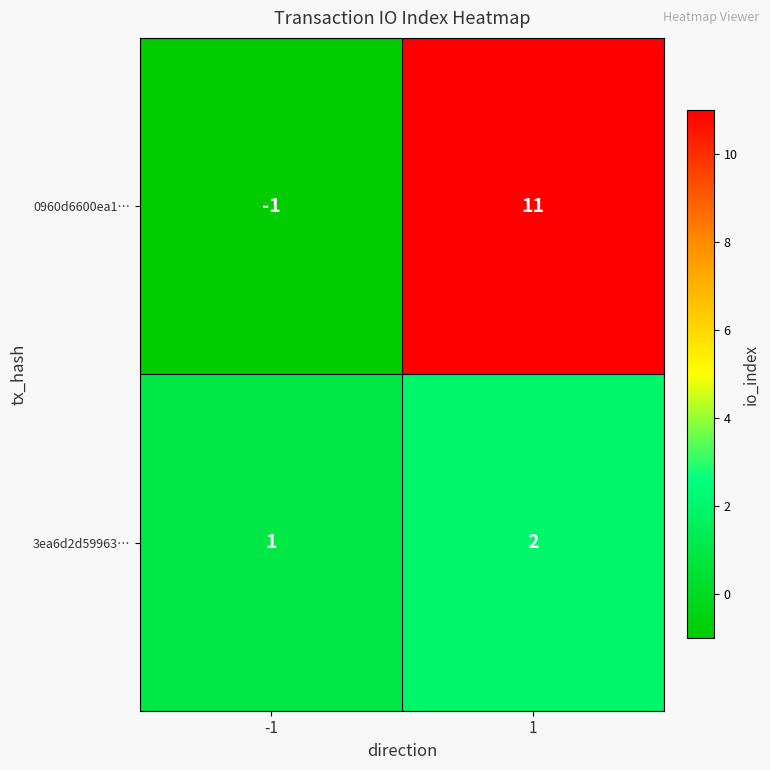

Reading right to left, what are all the values shown in this chart?

0960d6600ea1…: 1=11	-1=-1
3ea6d2d59963…: 1=2	-1=1